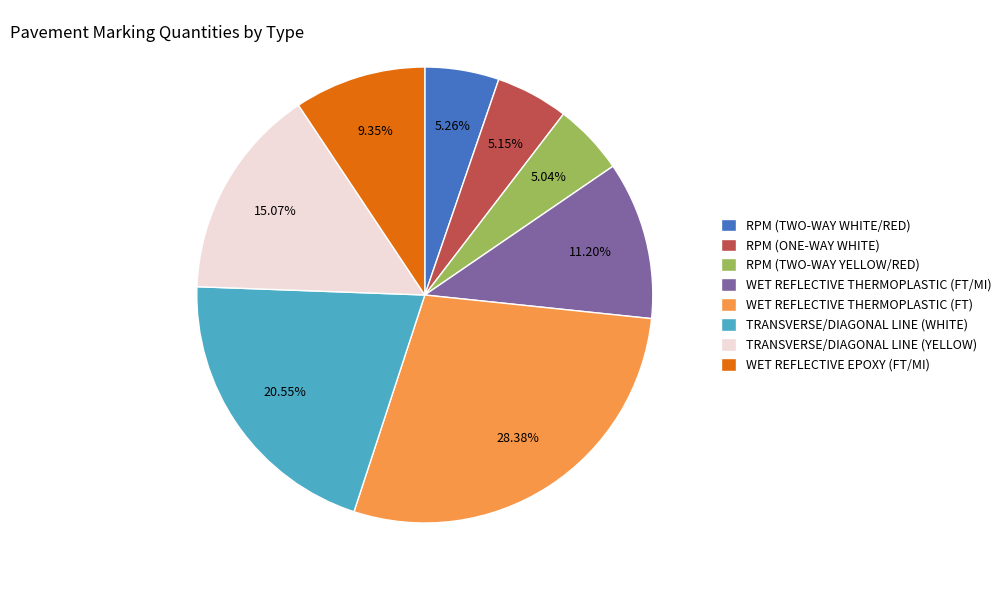

What percentage is the WET REFLECTIVE THERMOPLASTIC (FT/MI) slice, to the nearest percent?

11%